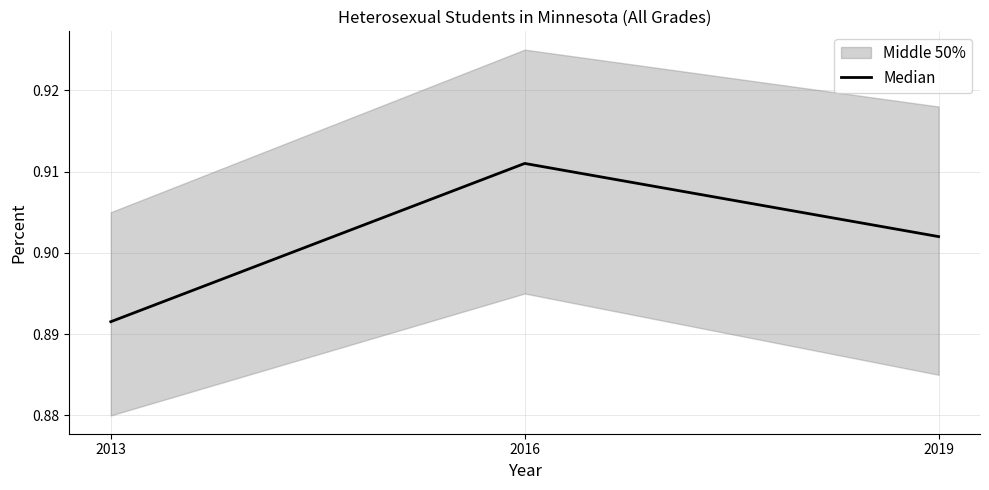

Reading right to left, list all the values displayed in this chart.

2019=0.9	2016=0.9	2013=0.9